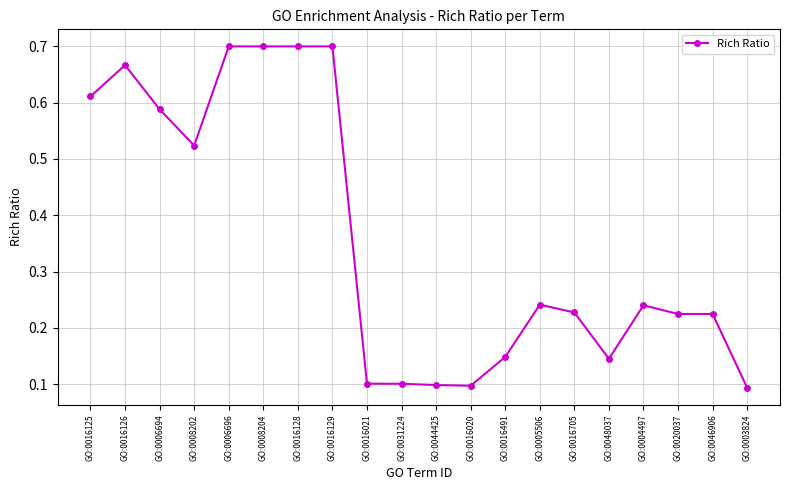

How many lines are shown in the chart?

1